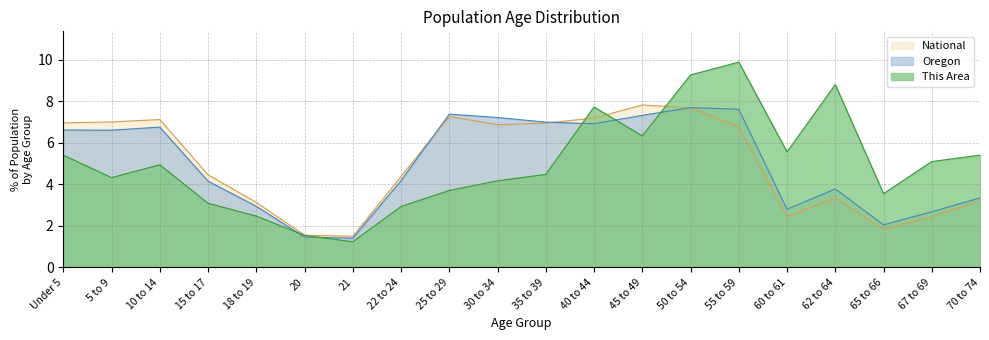

At which category is the sum across all series the highest?

50 to 54